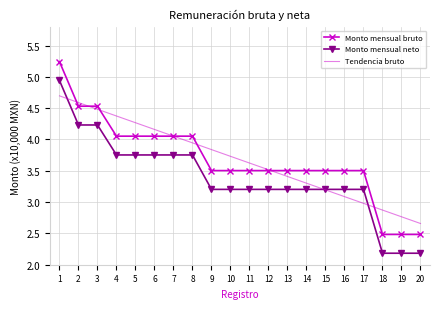

At how many categories does at least one series exceed 3?

17